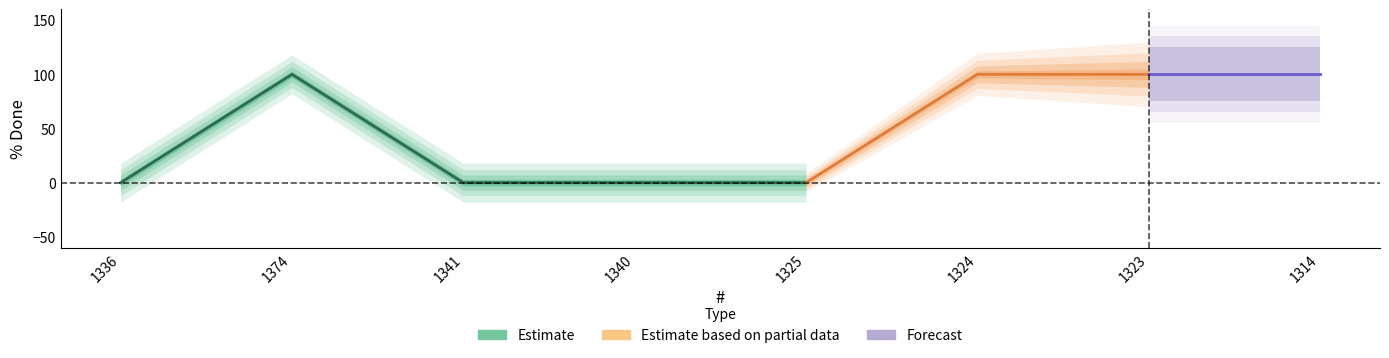

What is the difference between the maximum and minimum values?

100